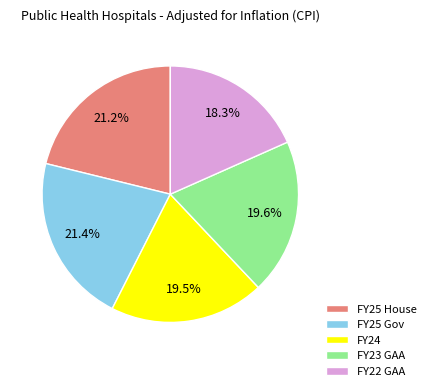

To the nearest percent, what is the difference between the FY23 GAA and FY25 Gov slice percentages?

2%